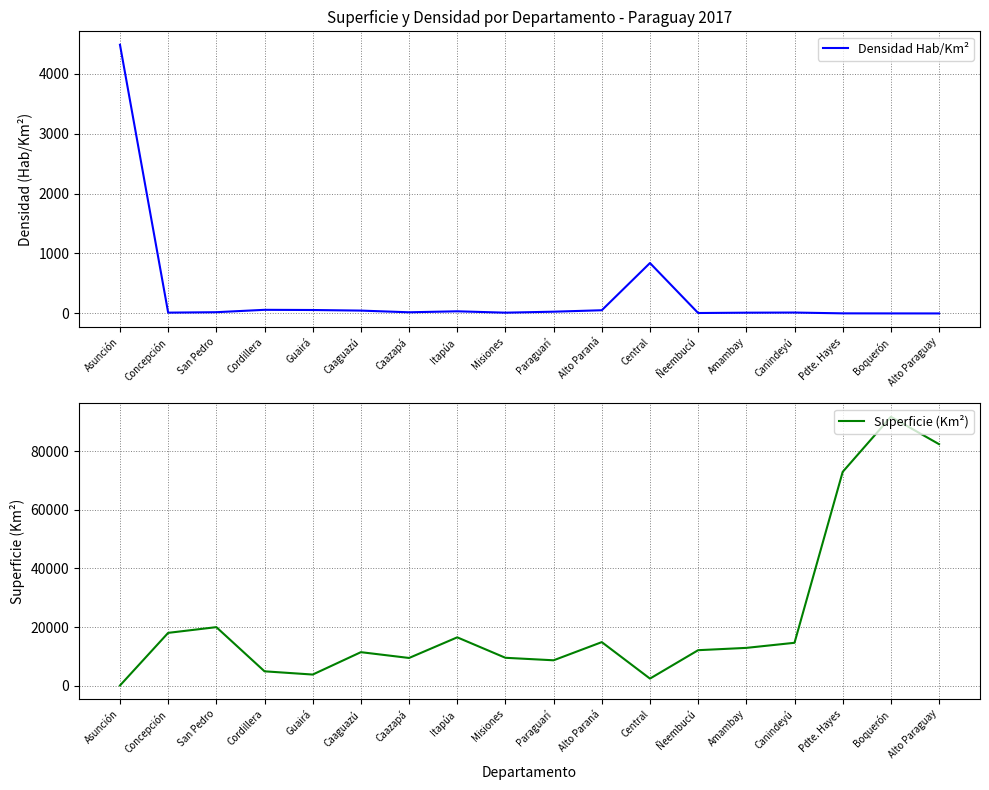

Which series changed the most between Cordillera and Ñeembucú?

Superficie (Km²)